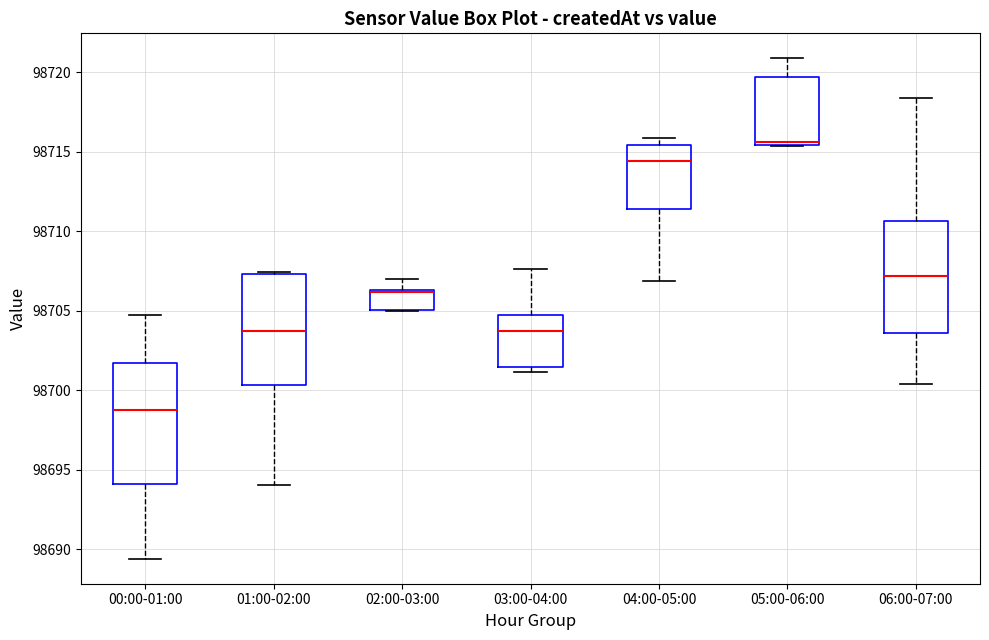

Comparing the boxes themselves (not the whiskers), which one is the tallest?

00:00-01:00